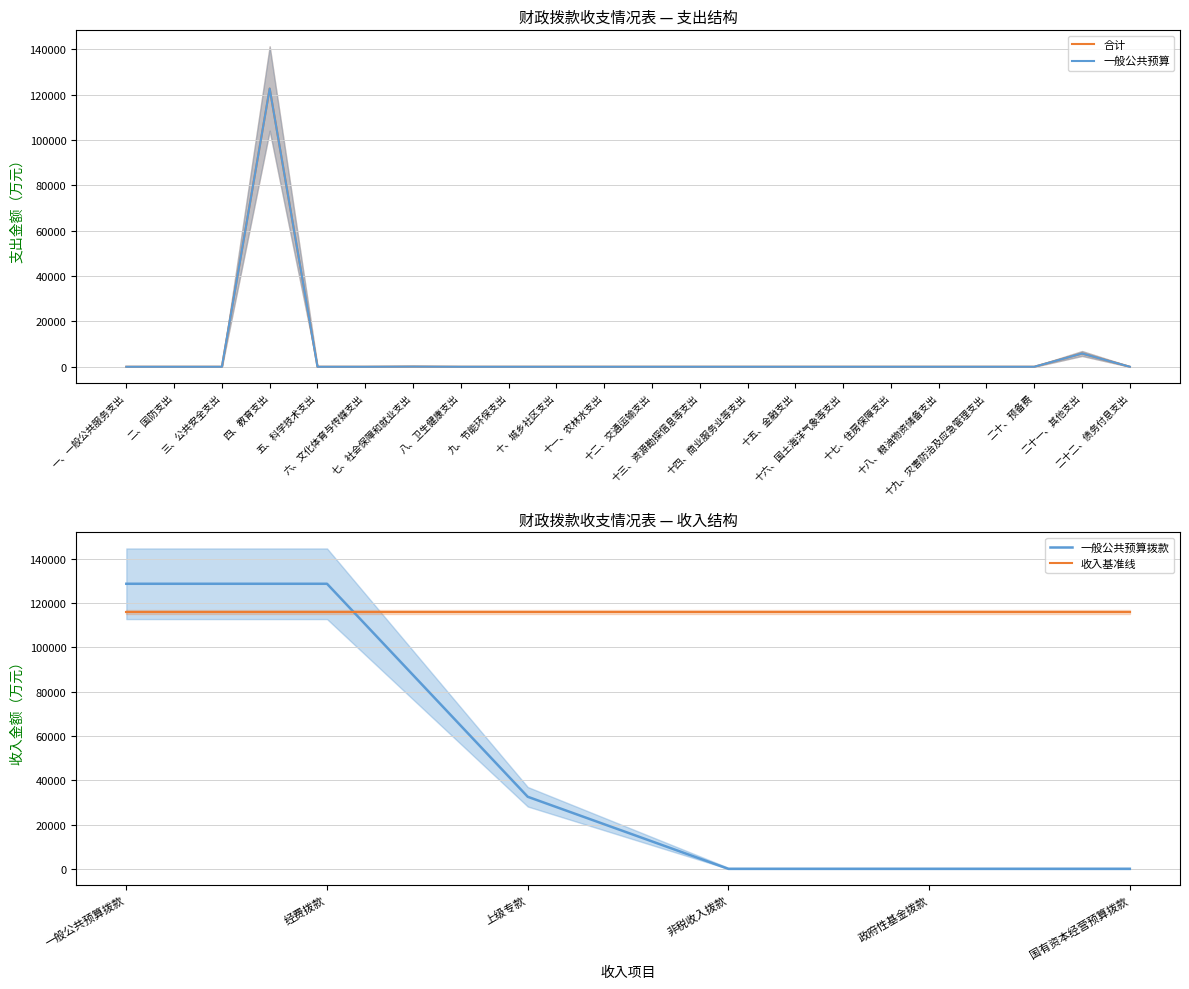

The value of 一般公共预算 at 一、一般公共服务支出 is -53203.3. True or false?

False